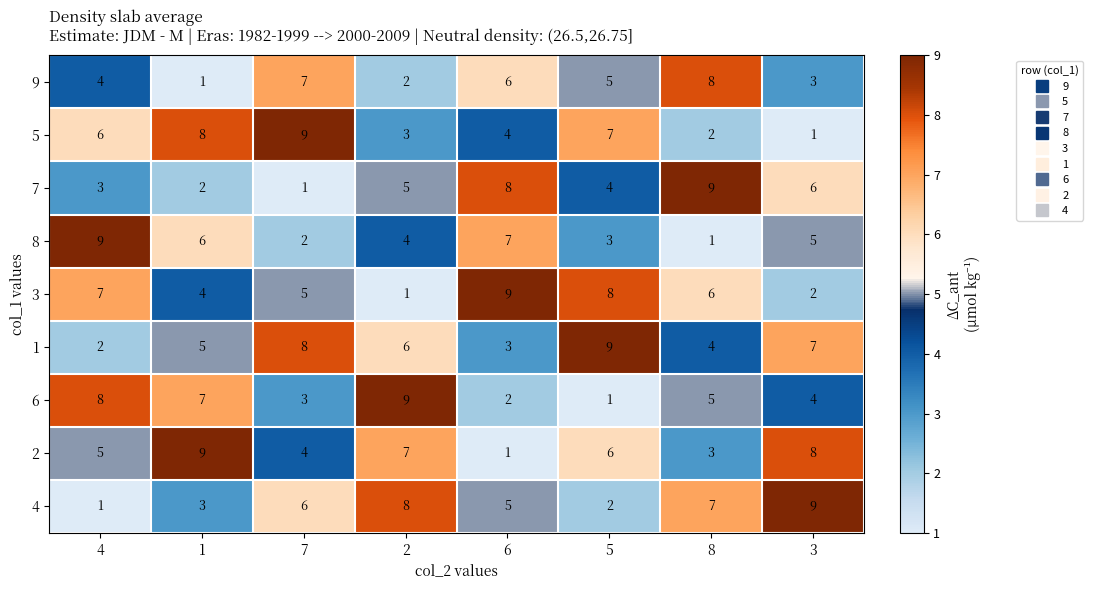

What is the smallest value displayed?

1